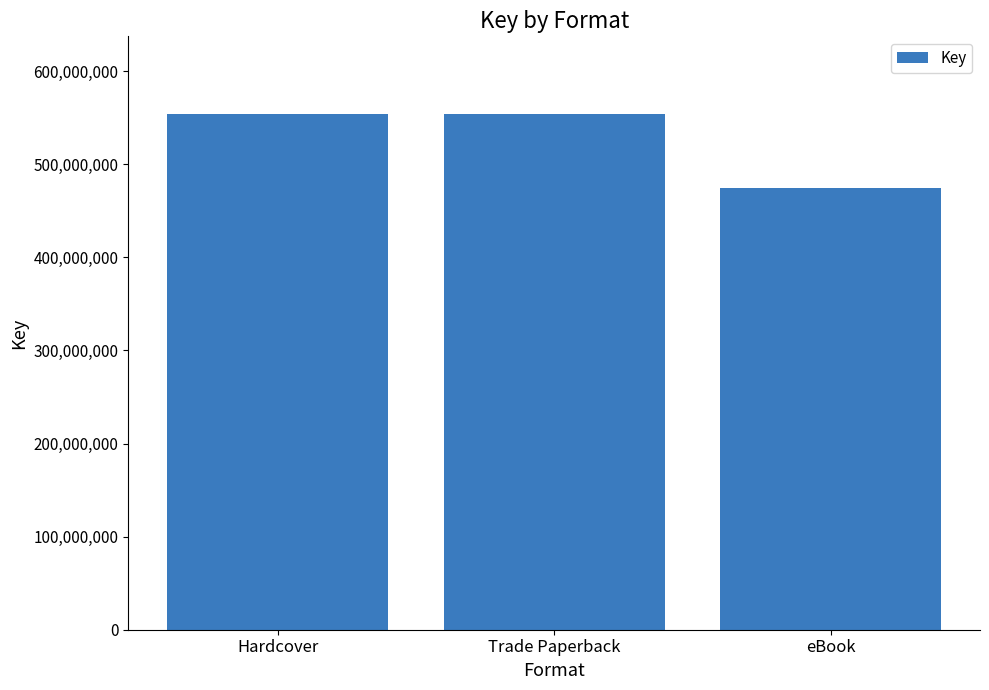

Count the values in the range 474872557 to 554222844.

3